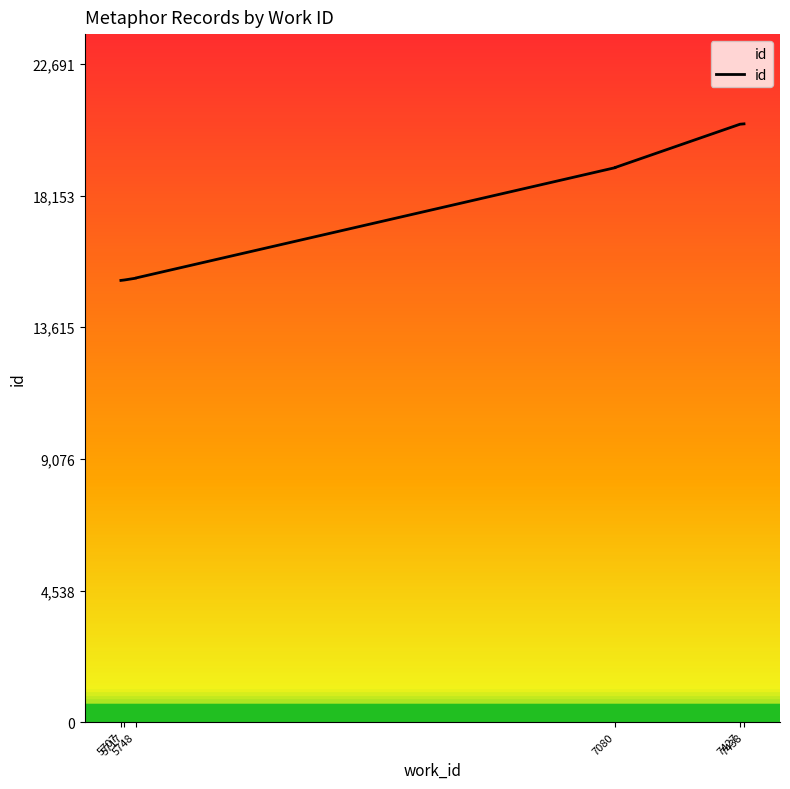

Is this an area chart (filled region under the line)?

No